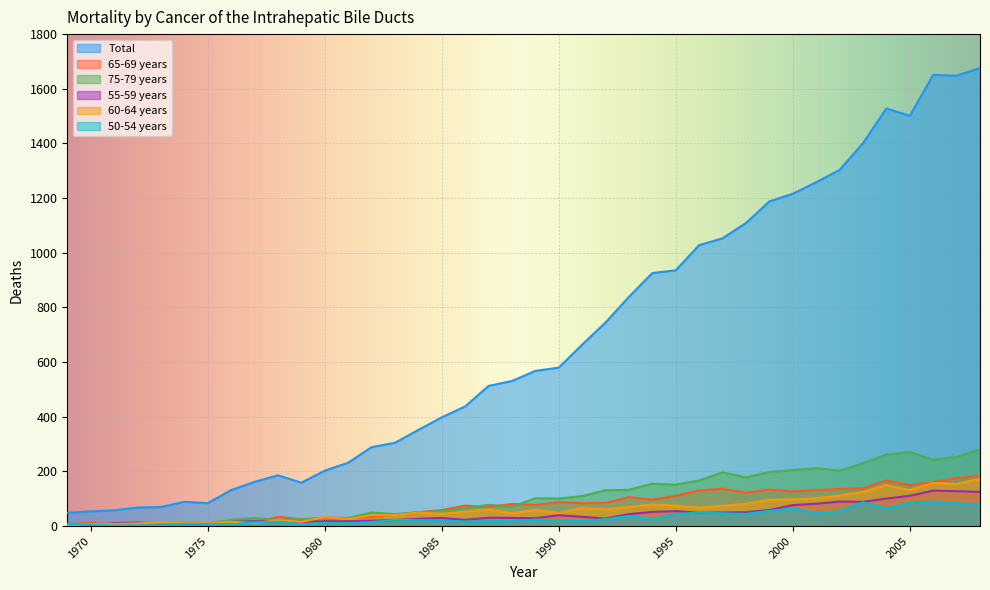

What is the difference between the 55-59 years values at 1979 and 2004?

85